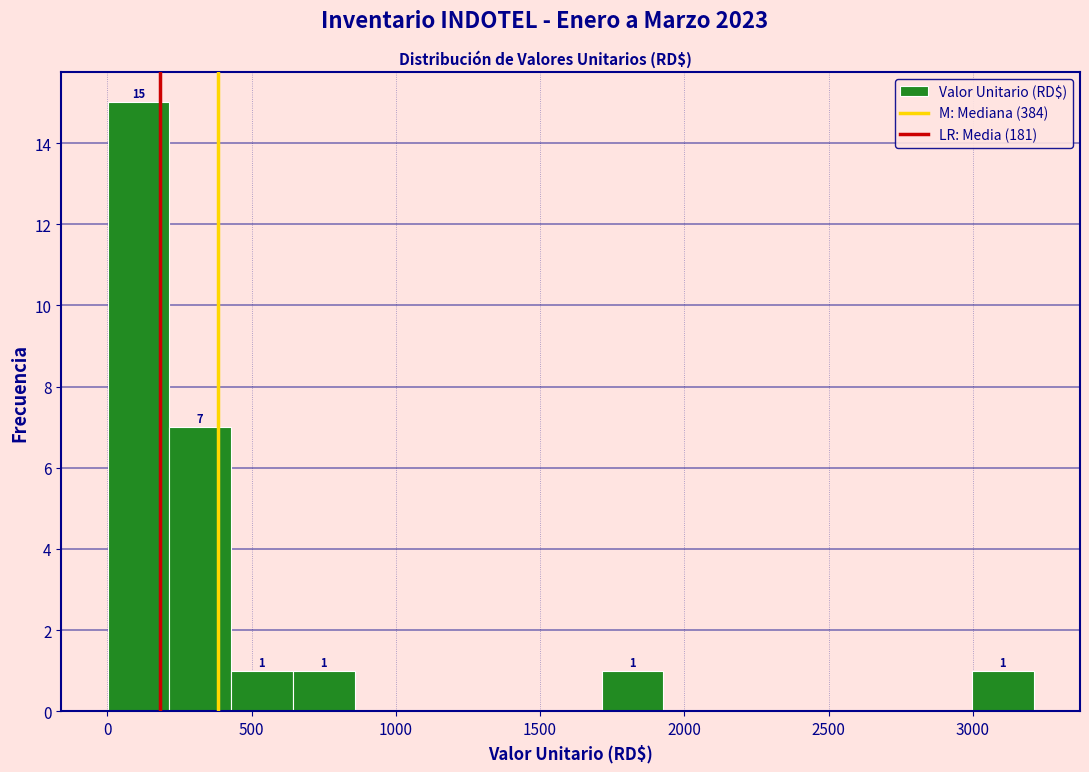

Which range on the x-axis has the tallest bar?

0 to 200